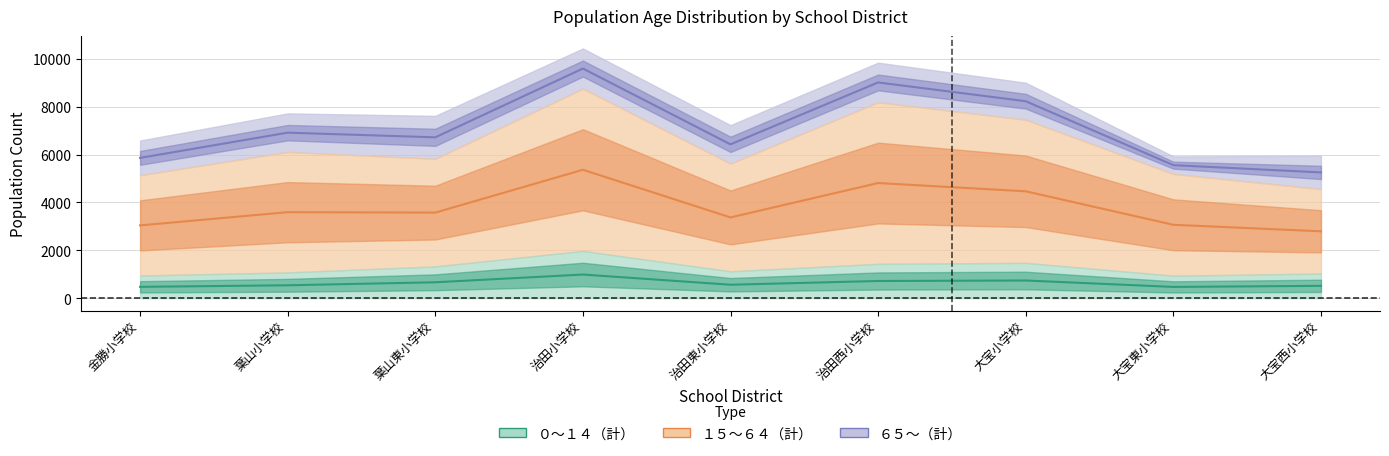

How many values in the 0-14 (計) series are below 560?

4